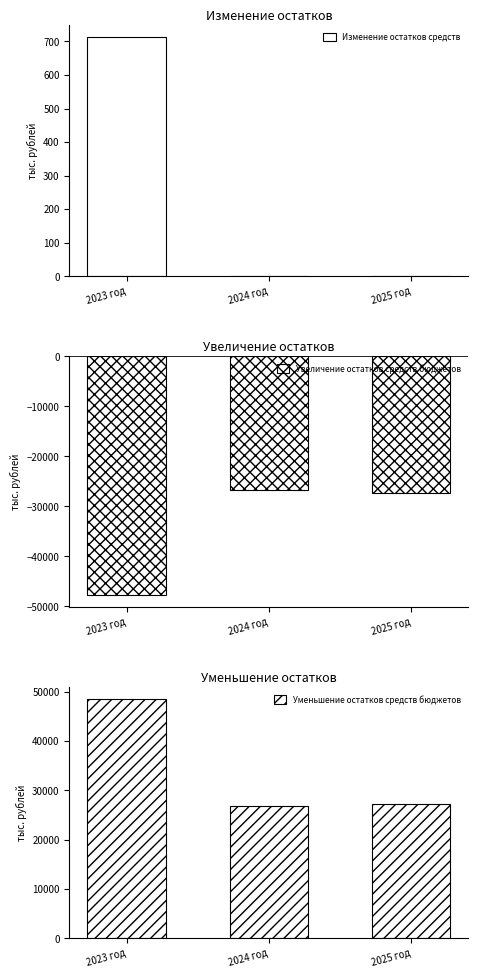

Count the number of categories in the chart.

3